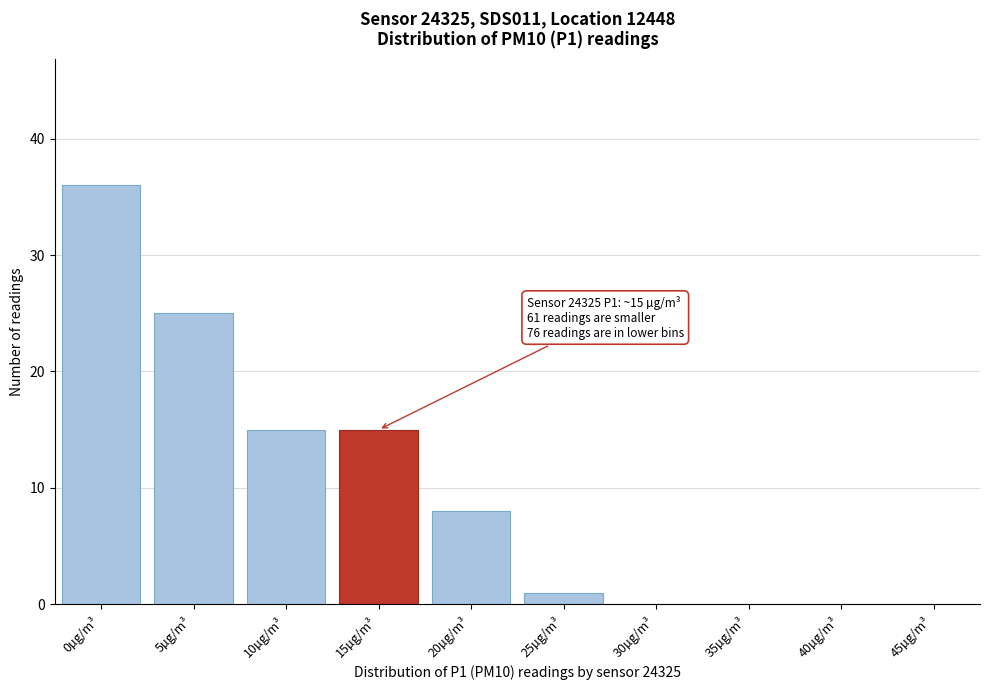

Reading left to right, transcribe all the data shown in this chart.

0µg/m³=36	5µg/m³=25	10µg/m³=15	15µg/m³=15	20µg/m³=8	25µg/m³=1	30µg/m³=0	35µg/m³=0	40µg/m³=0	45µg/m³=0